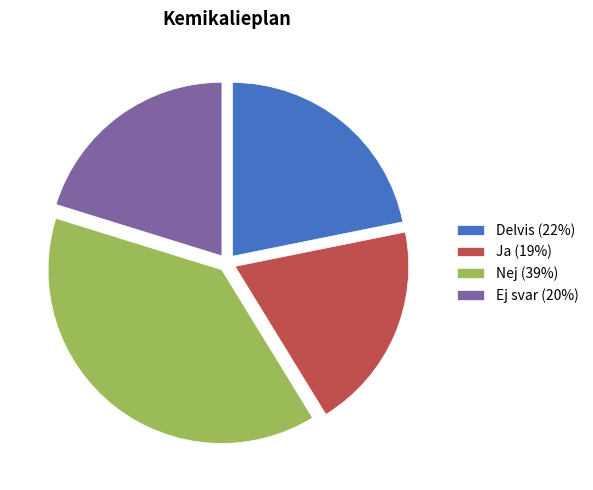

Do Ej svar (20%) and Nej (39%) together represent more than half of the pie?

Yes